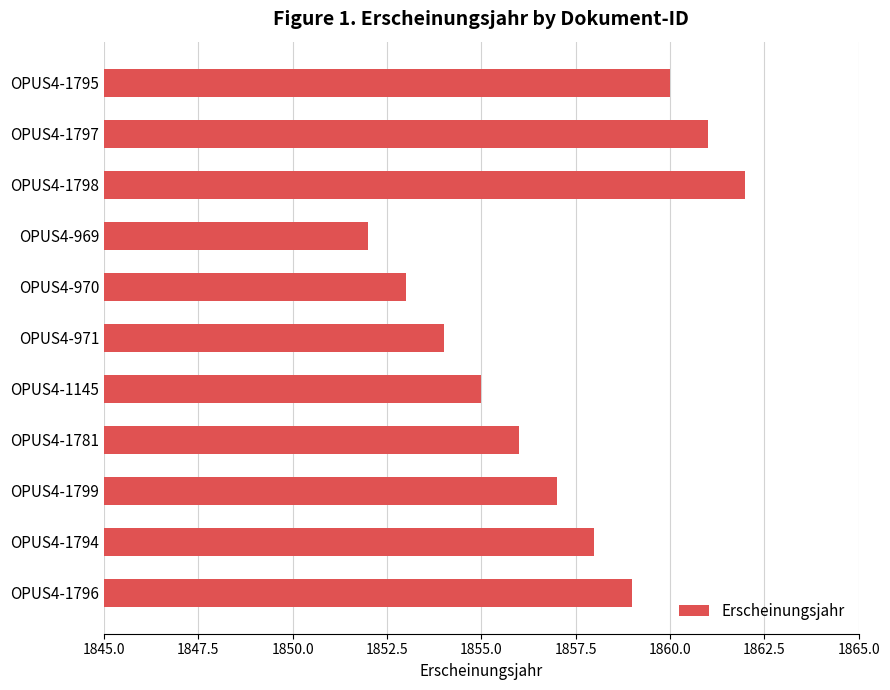

Does the chart contain any negative values?

No